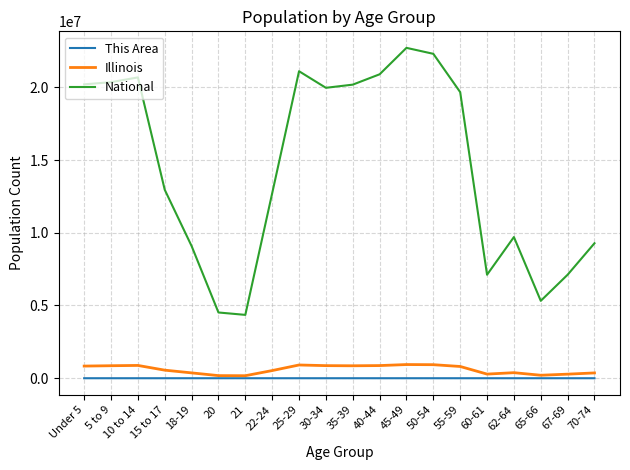

True or false: National and Illinois intersect in this chart.

False